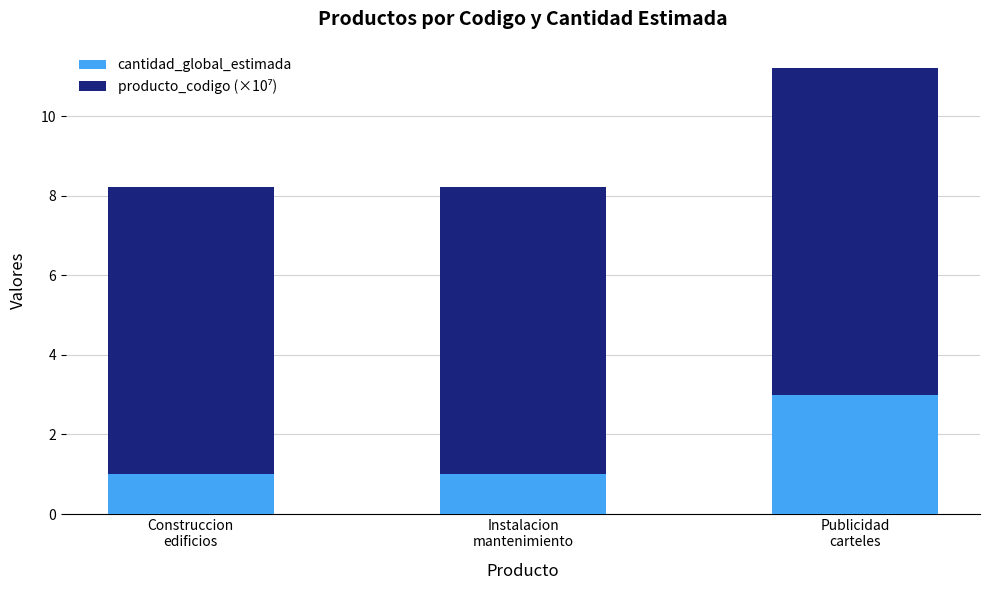

What is the difference between the maximum and minimum values in the cantidad_global_estimada series?

2.0